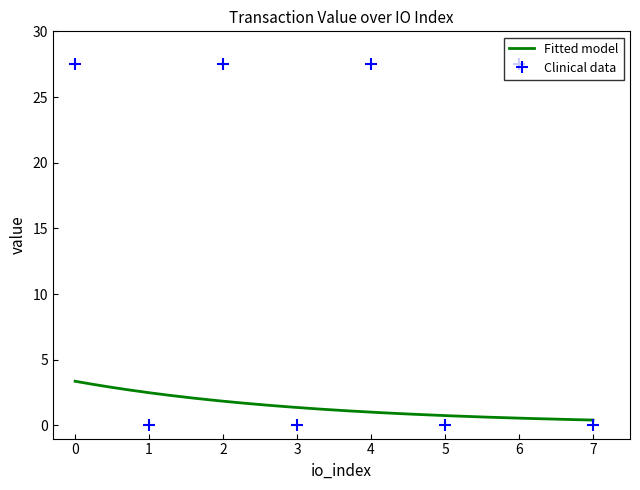

What is the highest value of the Clinical data series?

27.5